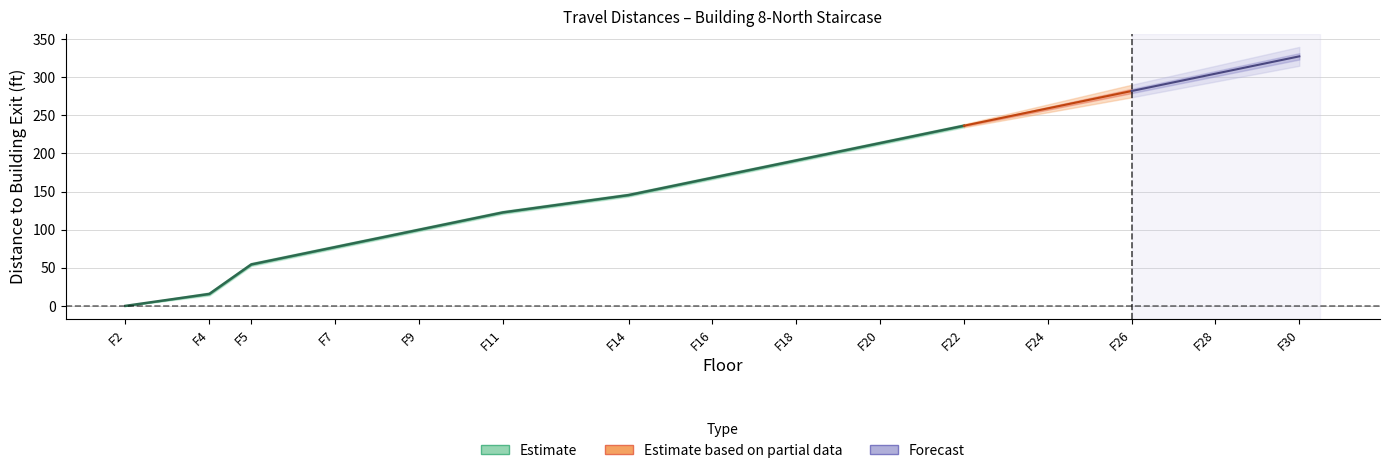

True or false: When Entering View From Floor Above and When Leaving View Exiting Floor cross at least once.

False